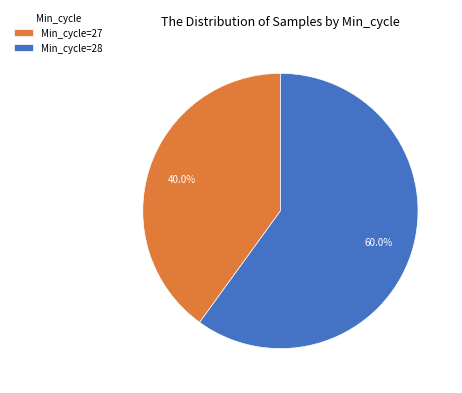

Is the sum of Min_cycle=28 and Min_cycle=27 greater than half?

Yes